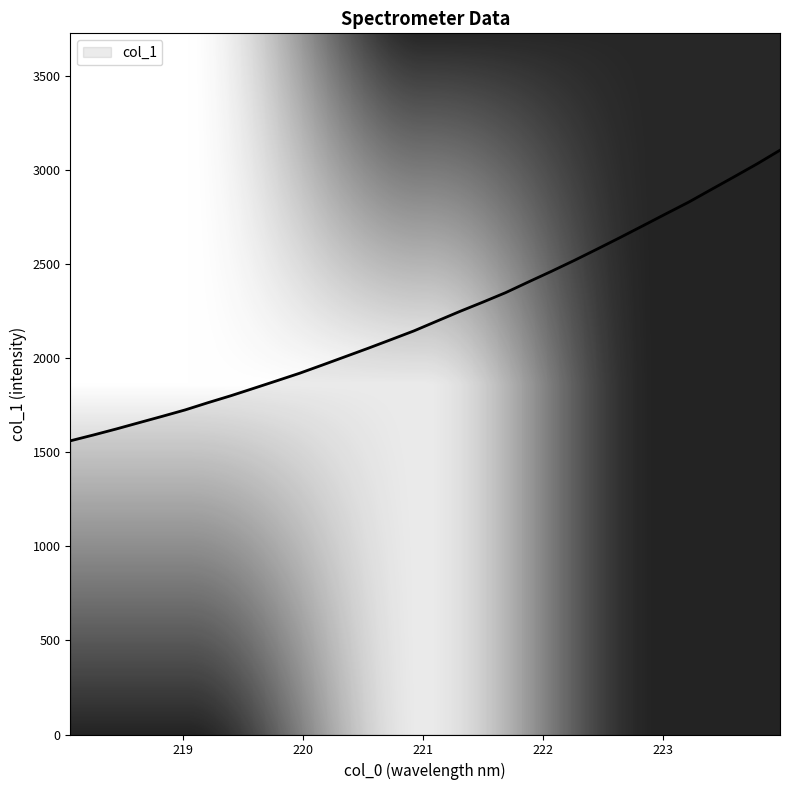

True or false: the data has more than 2 interior local peaks.

False